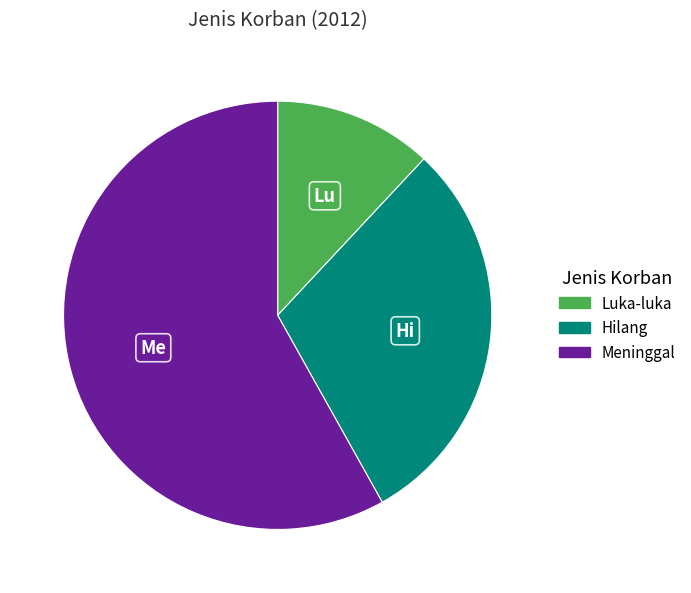

Does any single category account for the majority?

Yes